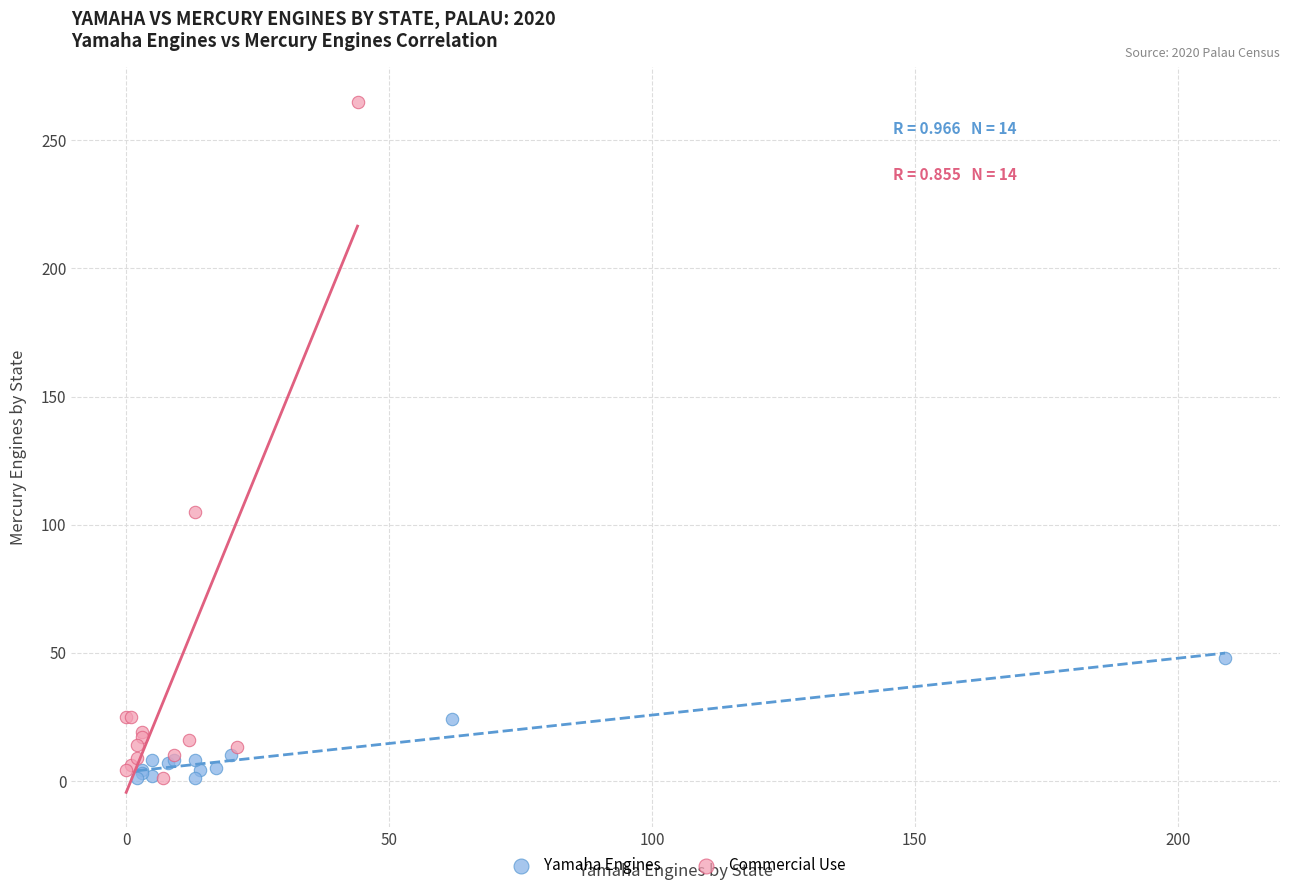

Which series contains the highest Y value?

Commercial Use